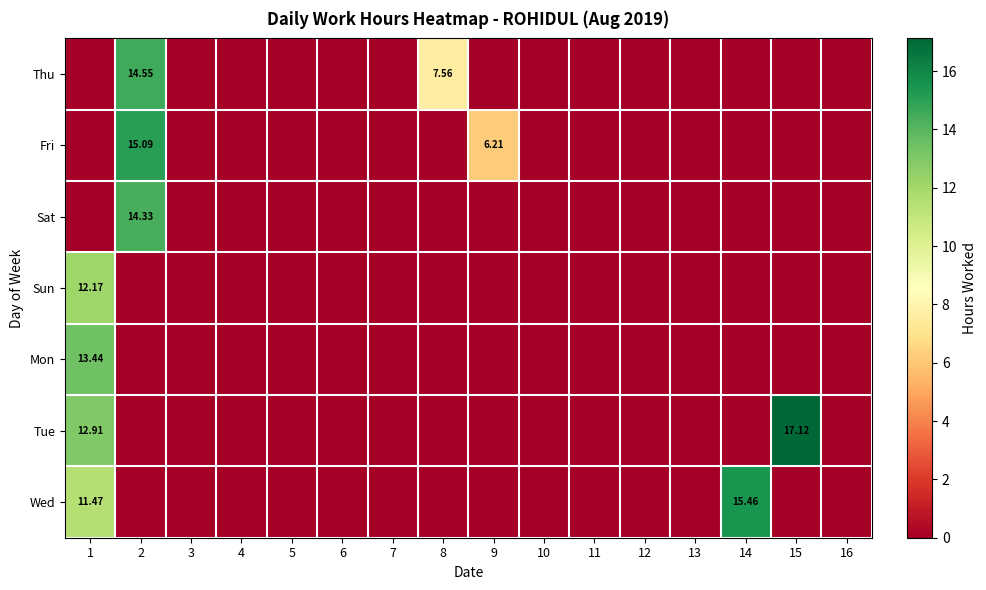

At which label does Sun reach its peak?

1